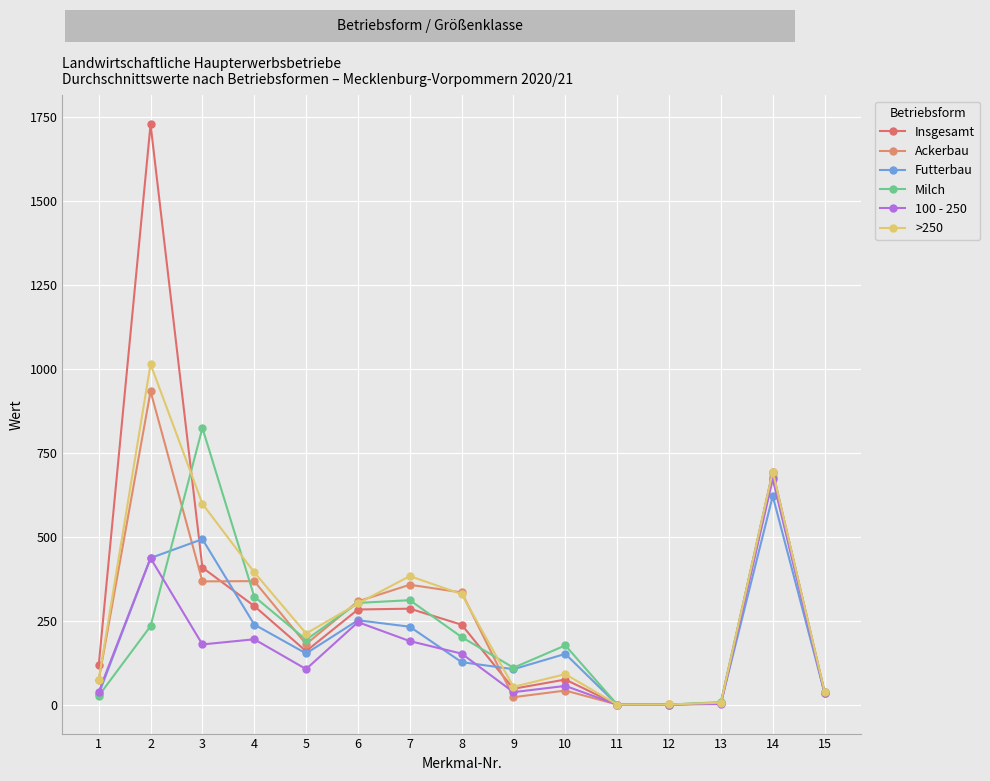

Reading right to left, list all the values displayed in this chart.

Insgesamt: 37.3	693.6	3.7	0.2	0.1	74.5	47.1	237.8	285.5	283.1	159.0	293.4	407.8	1727.7	117.0
Ackerbau: 34.7	677.4	4.7	0.3	0.1	41.8	22.0	333.9	356.7	307.3	180.0	367.5	366.8	932.8	73.0
Futterbau: 34.5	620.9	4.2	0.0	0.0	150.9	105.3	126.3	231.8	251.1	152.2	238.4	492.5	436.3	31.0
Milch: 36.6	690.0	7.2	0.0	0.0	176.2	109.7	201.0	310.9	302.6	193.0	321.6	823.7	233.5	26.0
100 - 250: 33.9	671.6	1.4	0.0	0.0	55.6	37.0	151.6	189.0	245.4	105.6	194.4	179.1	436.0	38.0
>250: 38.4	693.3	5.6	0.3	0.1	90.5	52.8	328.9	382.5	301.0	211.5	393.7	597.8	1013.7	74.0